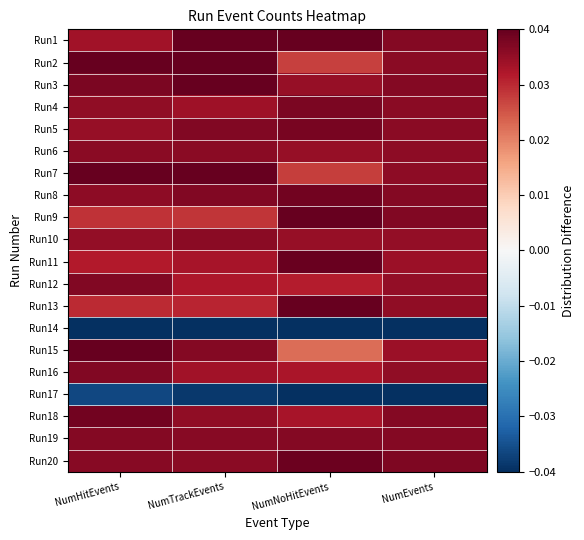

At NumTrackEvents, list the series in order from smallest to largest.

Run14, Run17, Run9, Run13, Run12, Run11, Run16, Run4, Run18, Run10, Run6, Run20, Run19, Run15, Run8, Run5, Run1, Run2, Run3, Run7